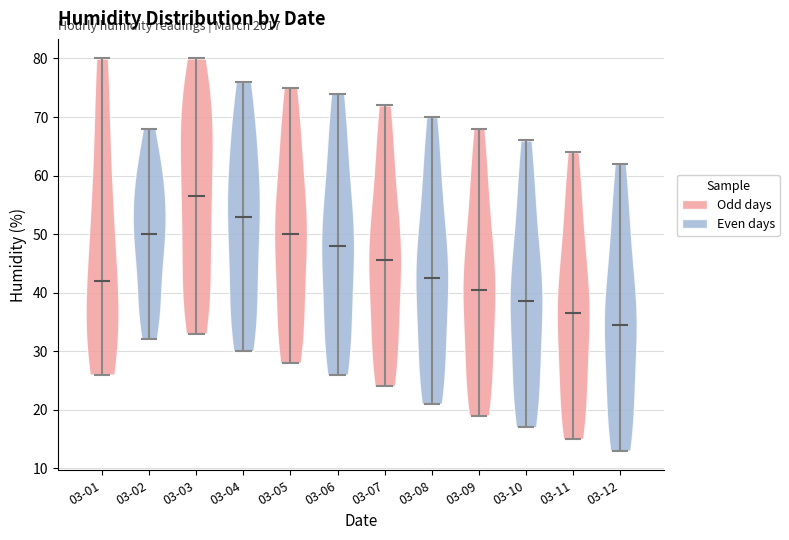

Which violin has the highest median line?

03-03